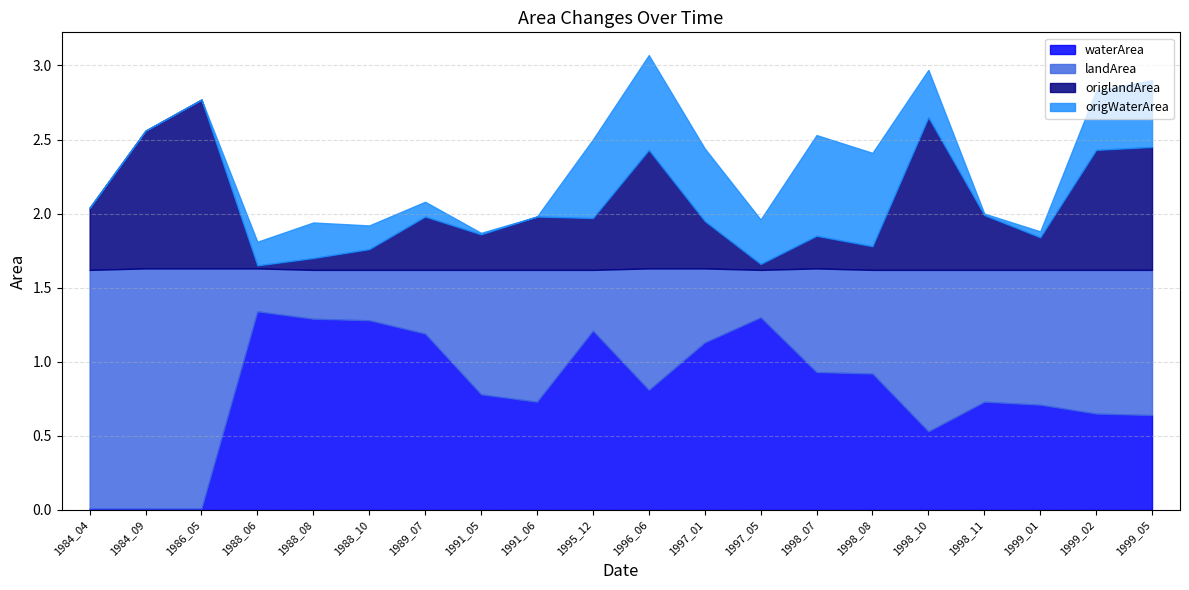

True or false: origWaterArea and landArea cross at least once.

True